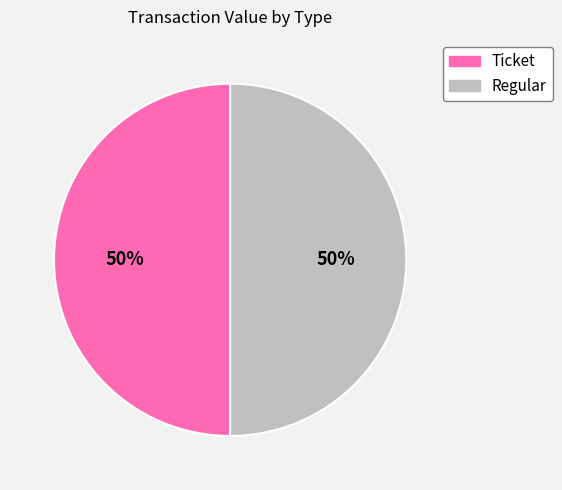

To the nearest percent, what is the combined percentage of Ticket and Regular?

100%